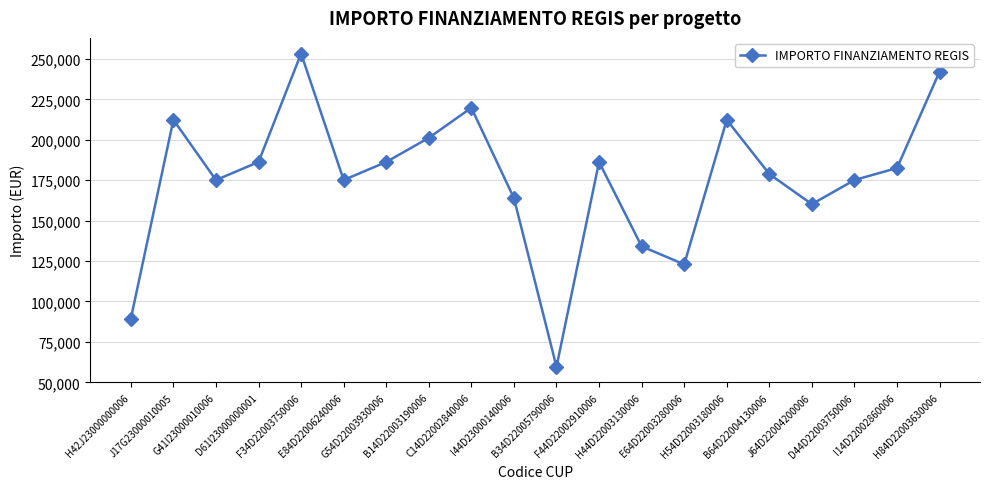

How many interior local peaks (higher than both neighbors) does the data have?

5